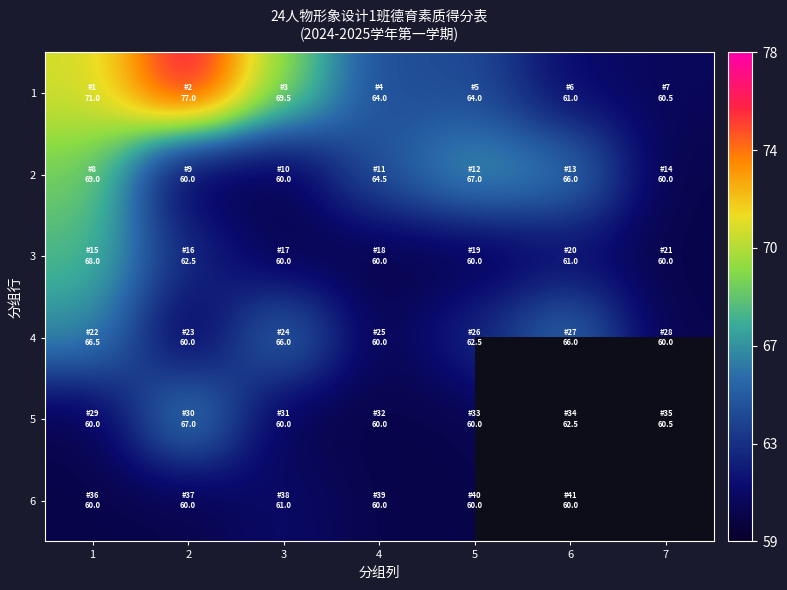

Which series has the largest total across all categories?

1